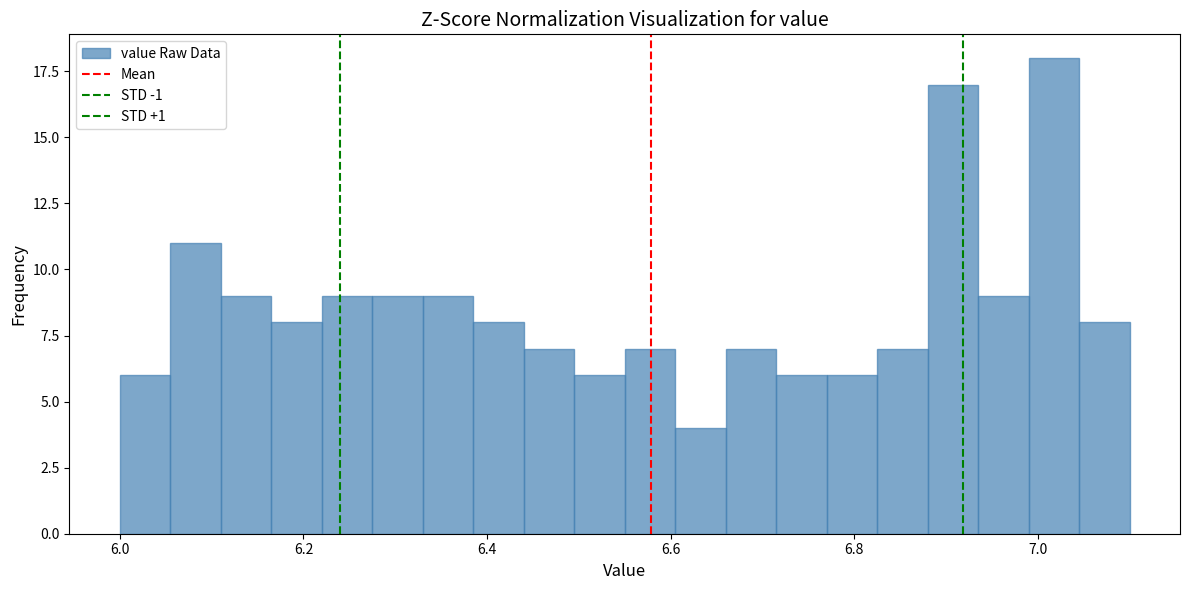

Around what value on the x-axis is the tallest bar? Give the approximate position of its centre, as read against the axis.

7.02